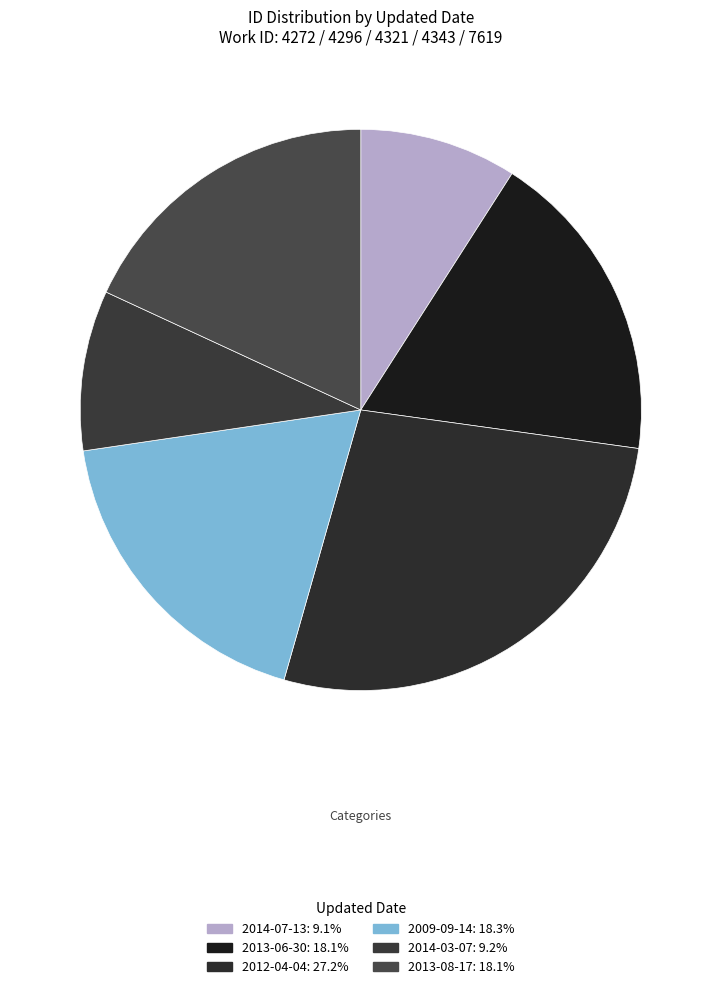

How many segments does this pie chart have?

6